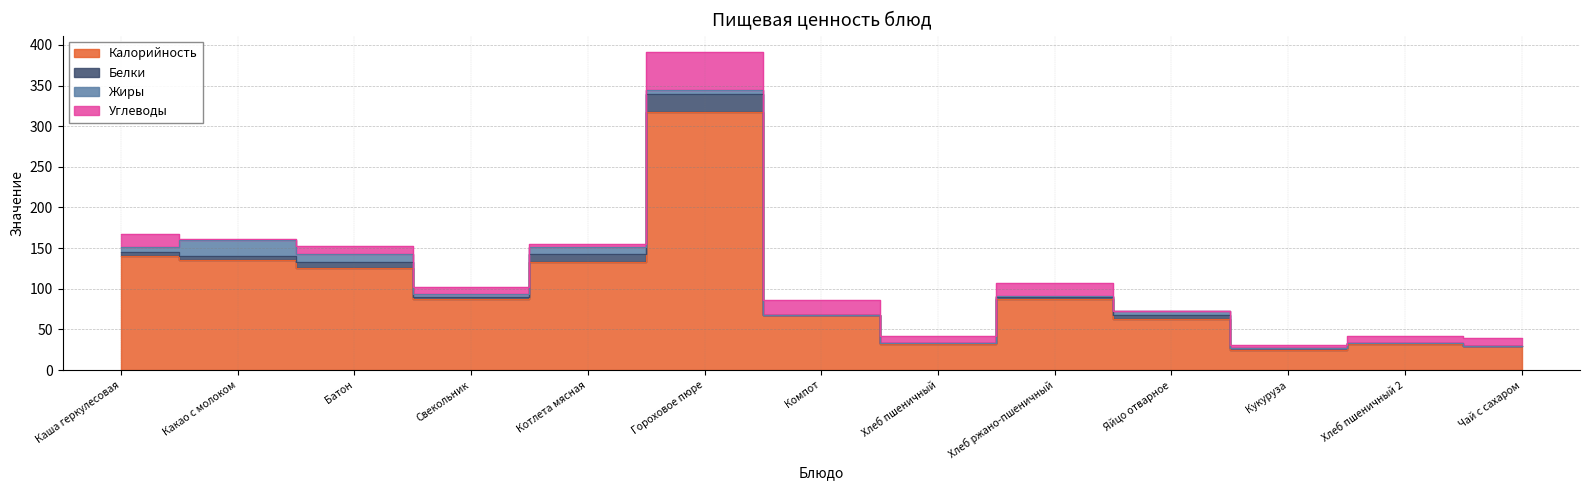

Reading left to right, list all the values displayed in this chart.

Калорийность: 140.2	135.9	125.6	87.1	133.2	316.9	67.5	32.2	87.0	63.0	24.8	32.2	30.0
Белки: 4.8	4.7	7.7	2.5	9.5	23.3	0.4	0.9	3.3	5.1	2.2	0.9	0.0
Жиры: 6.4	19.0	9.4	3.9	8.9	3.8	0.0	0.3	0.6	4.6	0.1	0.3	0.0
Углеводы: 16.4	1.8	9.4	8.3	3.7	47.4	17.9	8.8	16.7	0.3	3.7	8.8	8.9